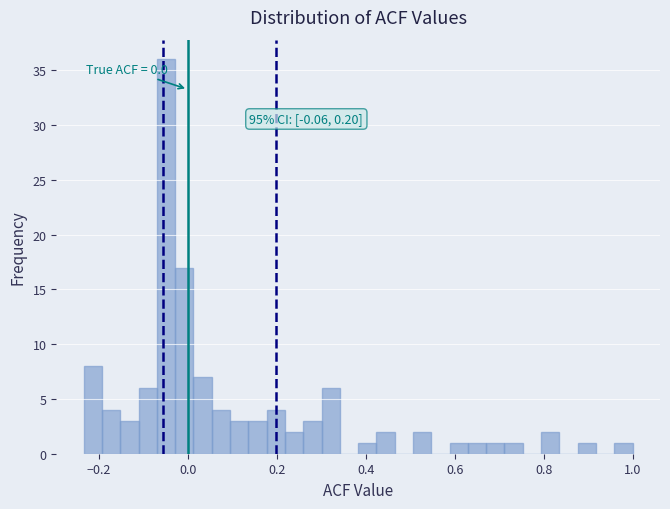

Read against the x-axis, roughly where is the centre of the tallest bar?

-0.04